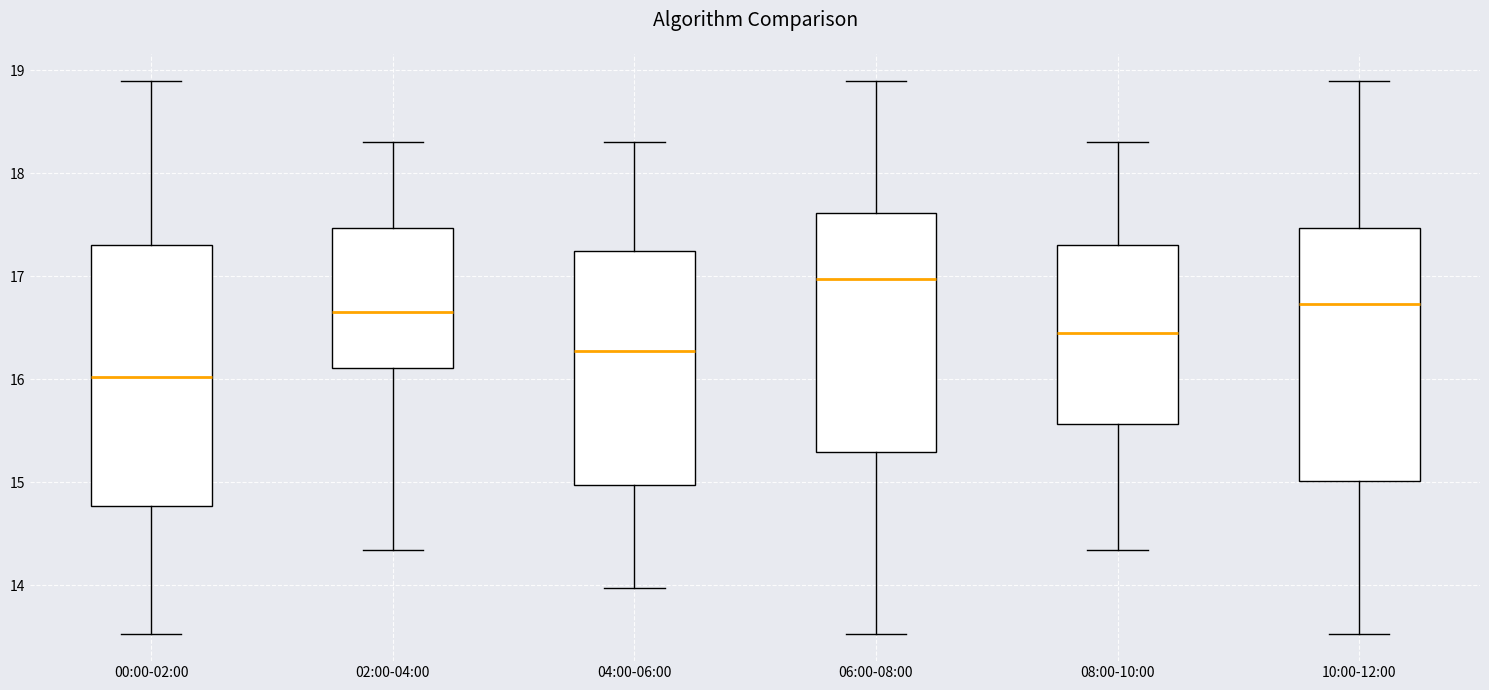

Where is the upper edge of the box for 08:00-10:00 on the y-axis? The values are not printed on the chart, so give them approximately, as read against the axis.

17.3